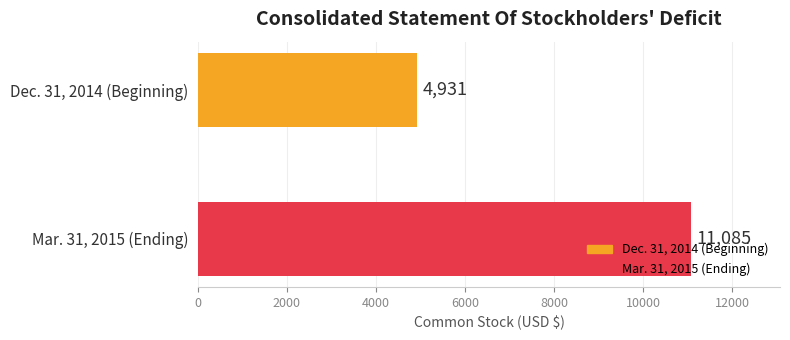

What is the maximum value for Mar. 31, 2015 (Ending)?

11085